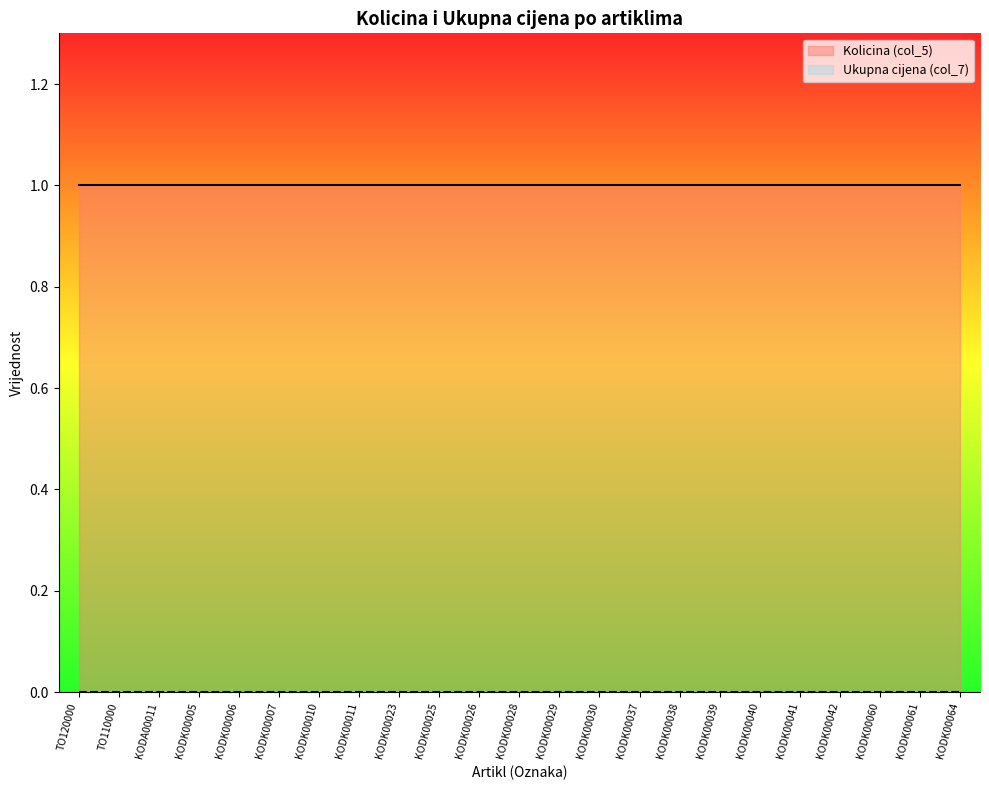

What position from the left is KODK00042?

20